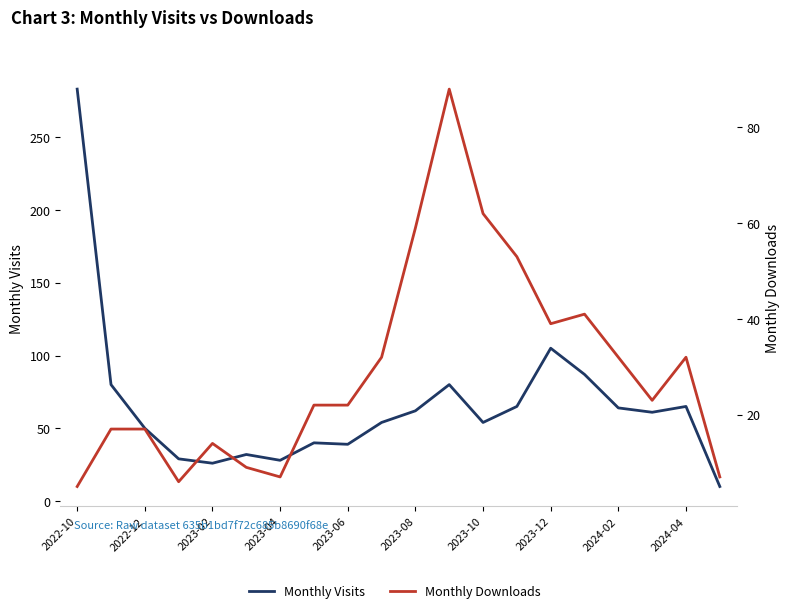

True or false: Monthly Visits has more than 1 points higher than both neighbors.

True